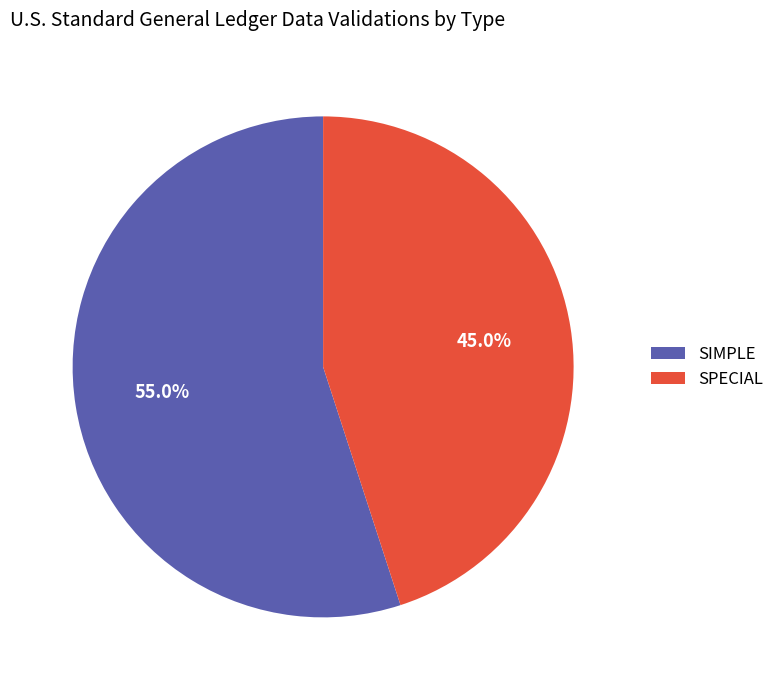

Which slice represents more than half of the pie?

SIMPLE